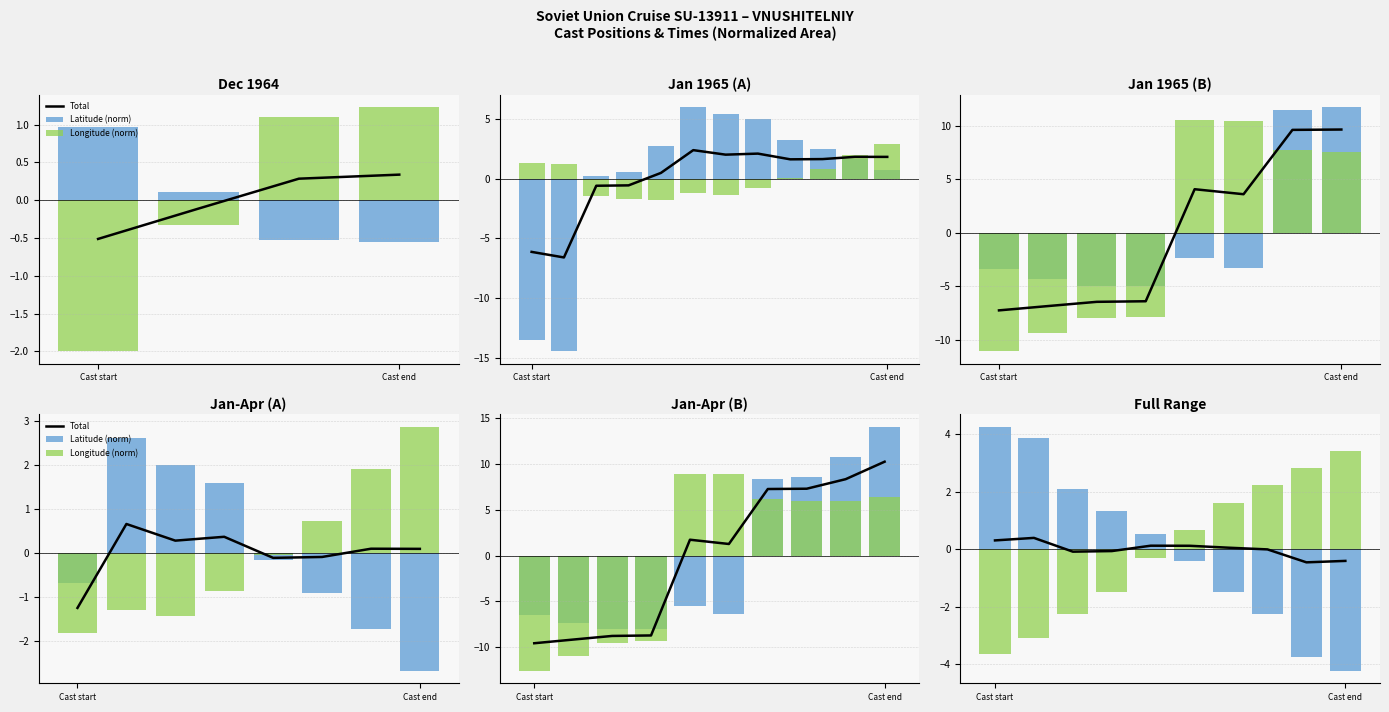

Rank the series at Cast start from highest to lowest value.

Latitude (norm), Total, Longitude (norm)